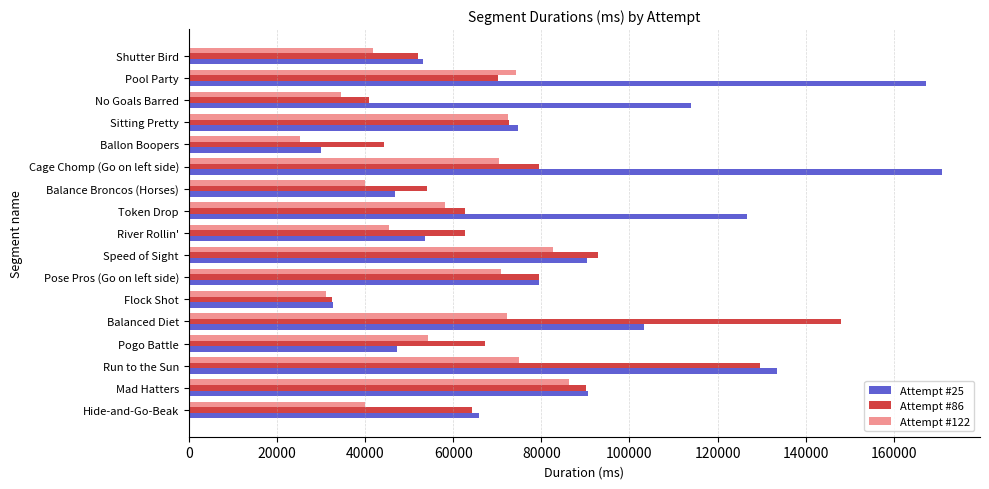

What are all the series names shown in the legend?

Attempt #25, Attempt #86, Attempt #122